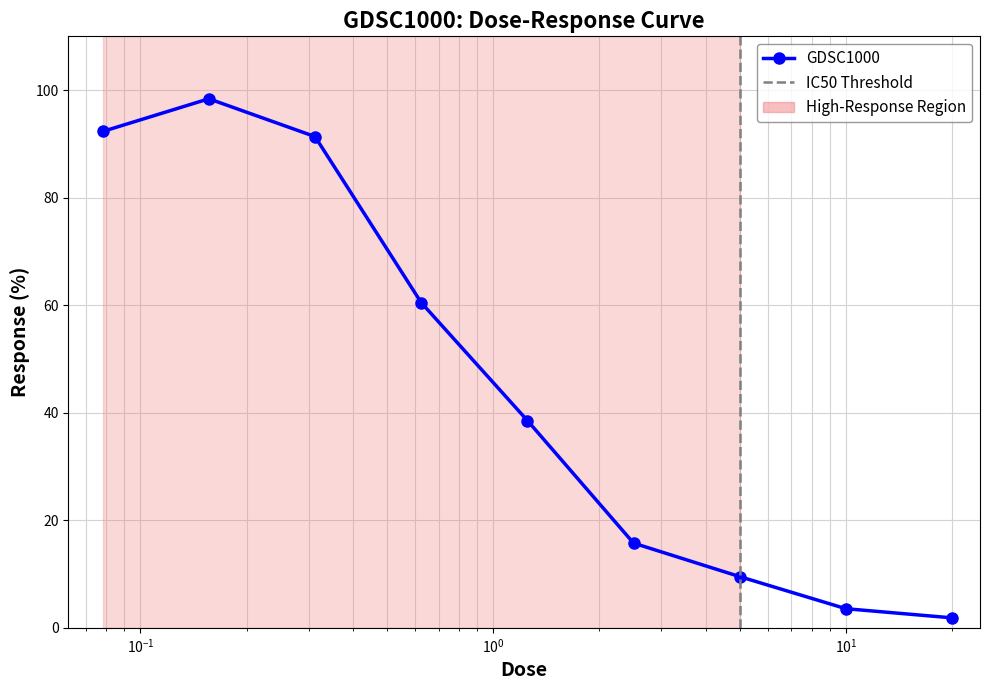

Where is the first local maximum?

0.15625